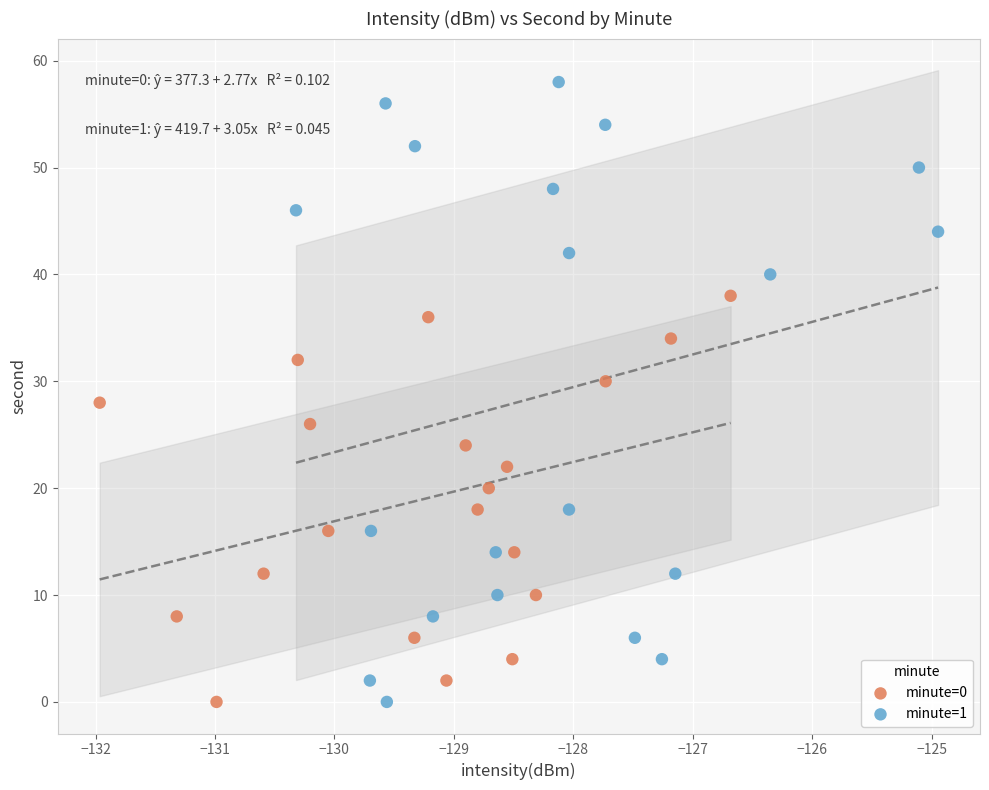

Which series has the largest Y range (max minus min)?

minute=1